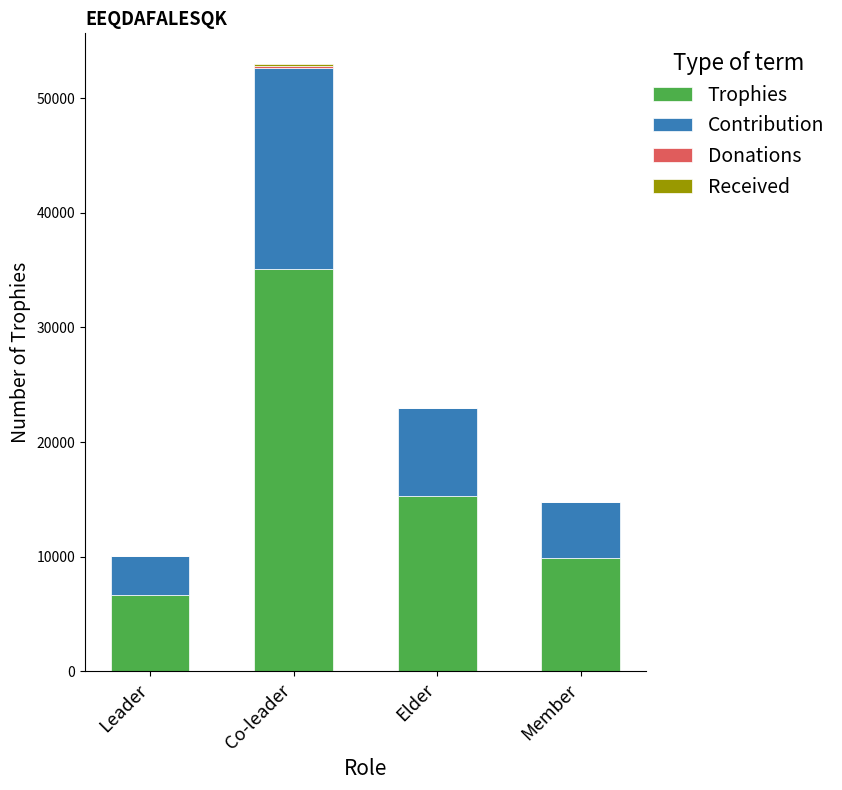

What is the total value across all series at Member?

14782